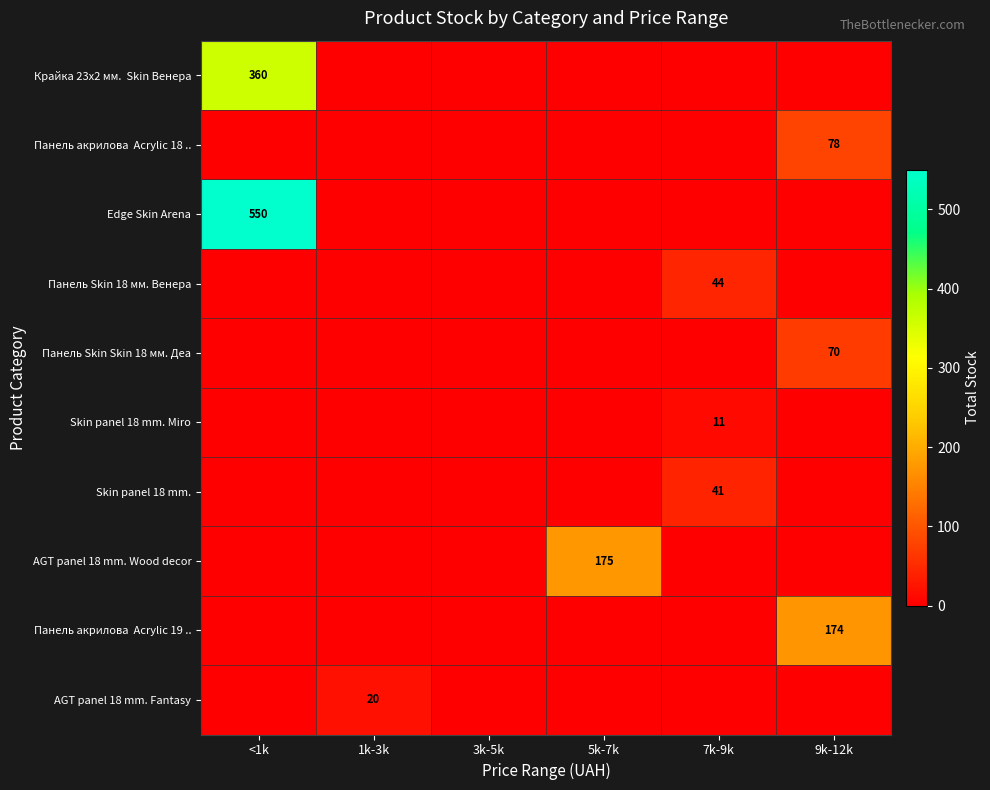

What is the difference between the maximum and minimum values in the Skin panel 18 mm. series?

41